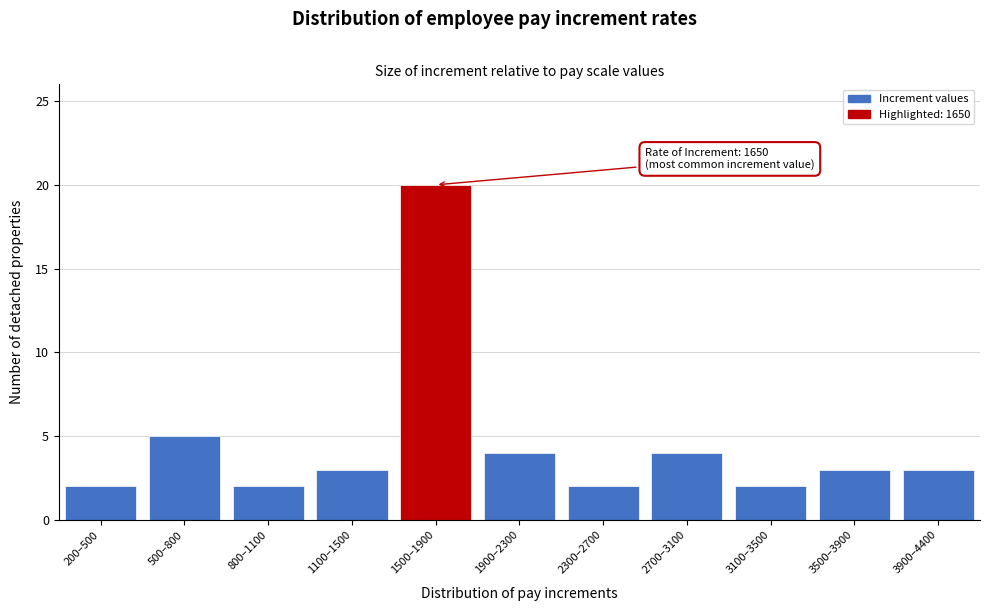

Reading right to left, list all the values displayed in this chart.

3	3	2	4	2	4	20	3	2	5	2